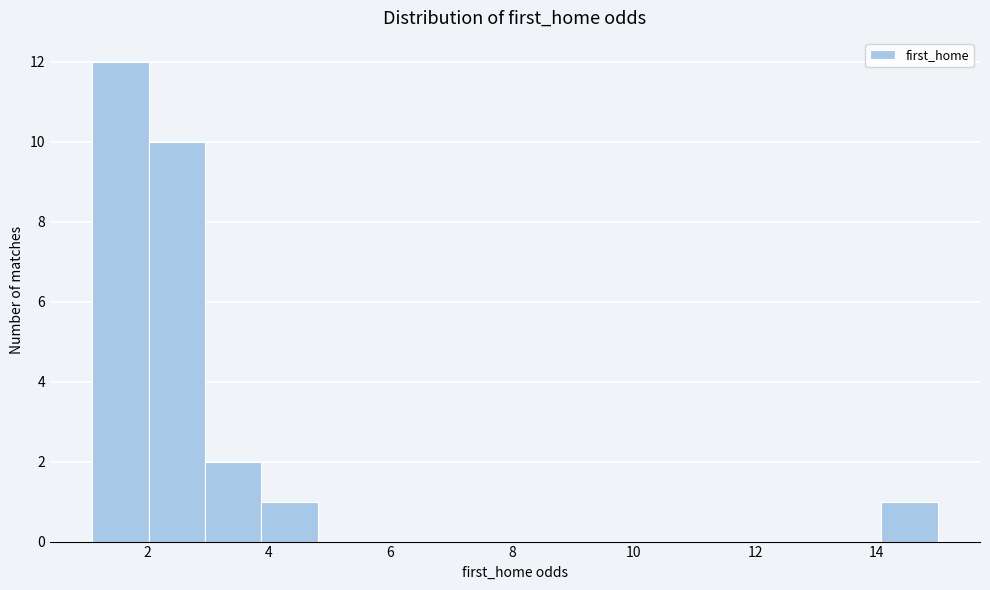

Reading left to right, list every bar in this chart as the range it spans on the x-axis followed by its height. Neither the bar edges nor the heights are printed on the chart, so give them approximately, as read against the axes.

1.2 to 2.0: 12
2.0 to 3.0: 10
3.0 to 3.8: 2
3.8 to 4.8: 1
4.8 to 5.8: 0
5.8 to 6.6: 0
6.6 to 7.6: 0
7.6 to 8.6: 0
8.6 to 9.4: 0
9.4 to 10.4: 0
10.4 to 11.2: 0
11.2 to 12.2: 0
12.2 to 13.2: 0
13.2 to 14.0: 0
14.0 to 15.0: 1